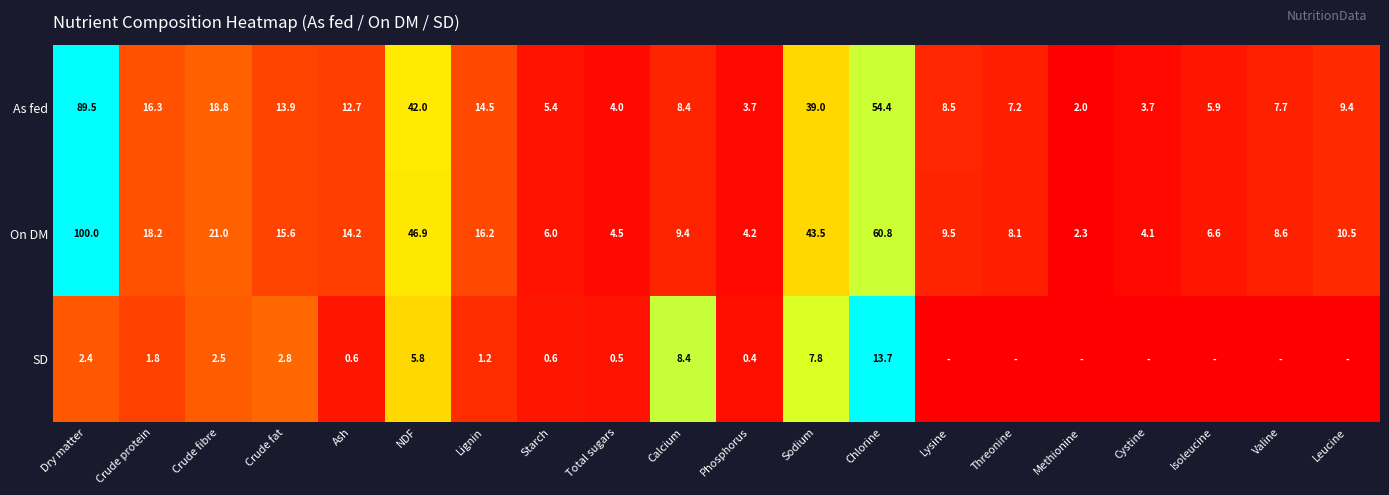

True or false: On DM has a value of 179.1 at Dry matter.

False